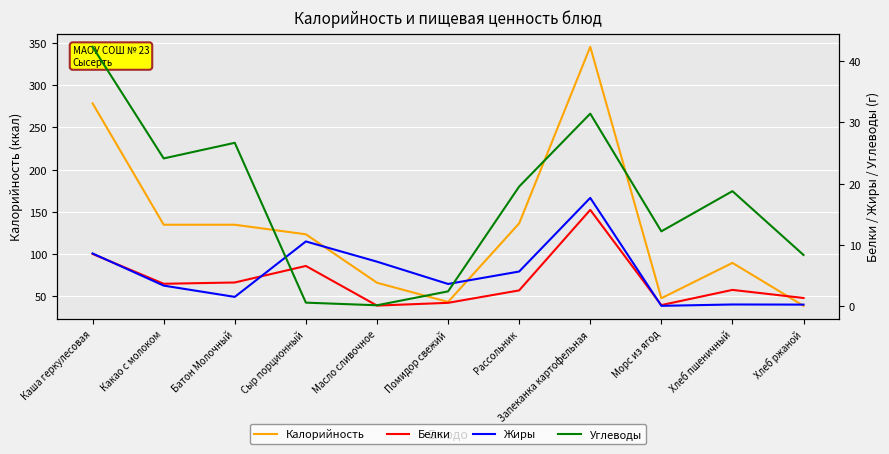

Is it true that Белки equals 3.9 at Батон Молочный?

True